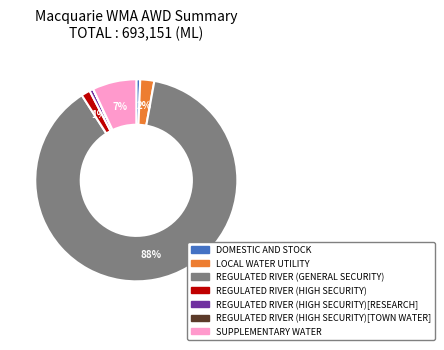

To the nearest percent, what is the difference between the largest and smallest slice percentages?

88%